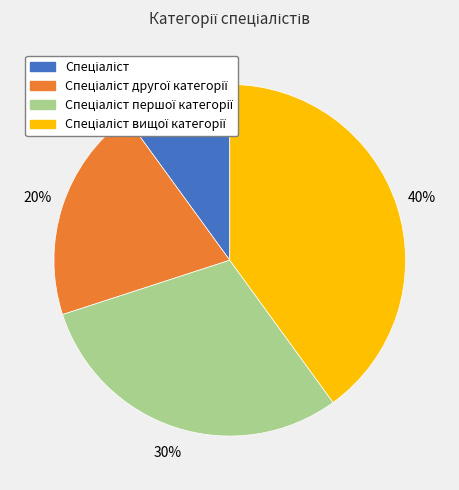

Is there any slice that represents more than half of the pie?

No